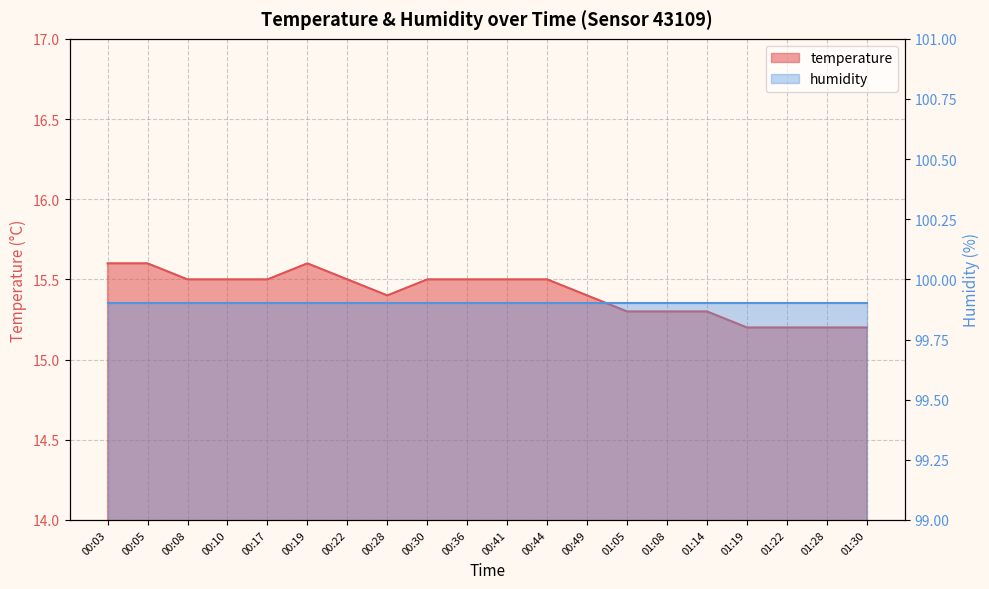

How many categories are shown in the chart?

20